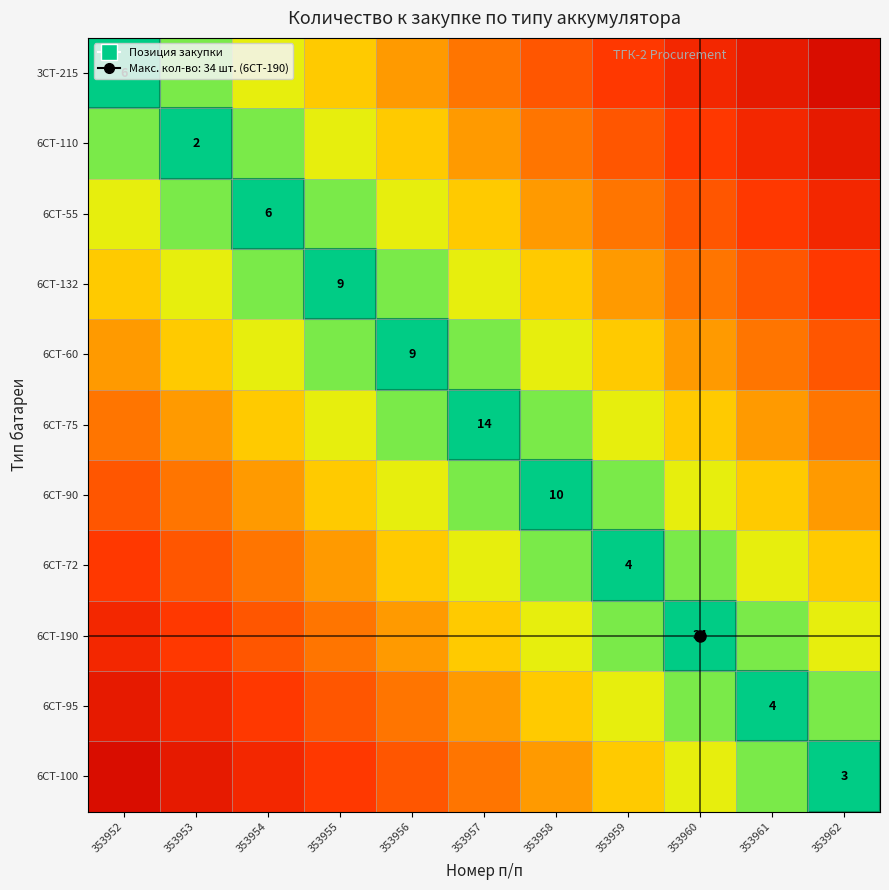

What is the spread (max minus min) of values at 353956?

0.5